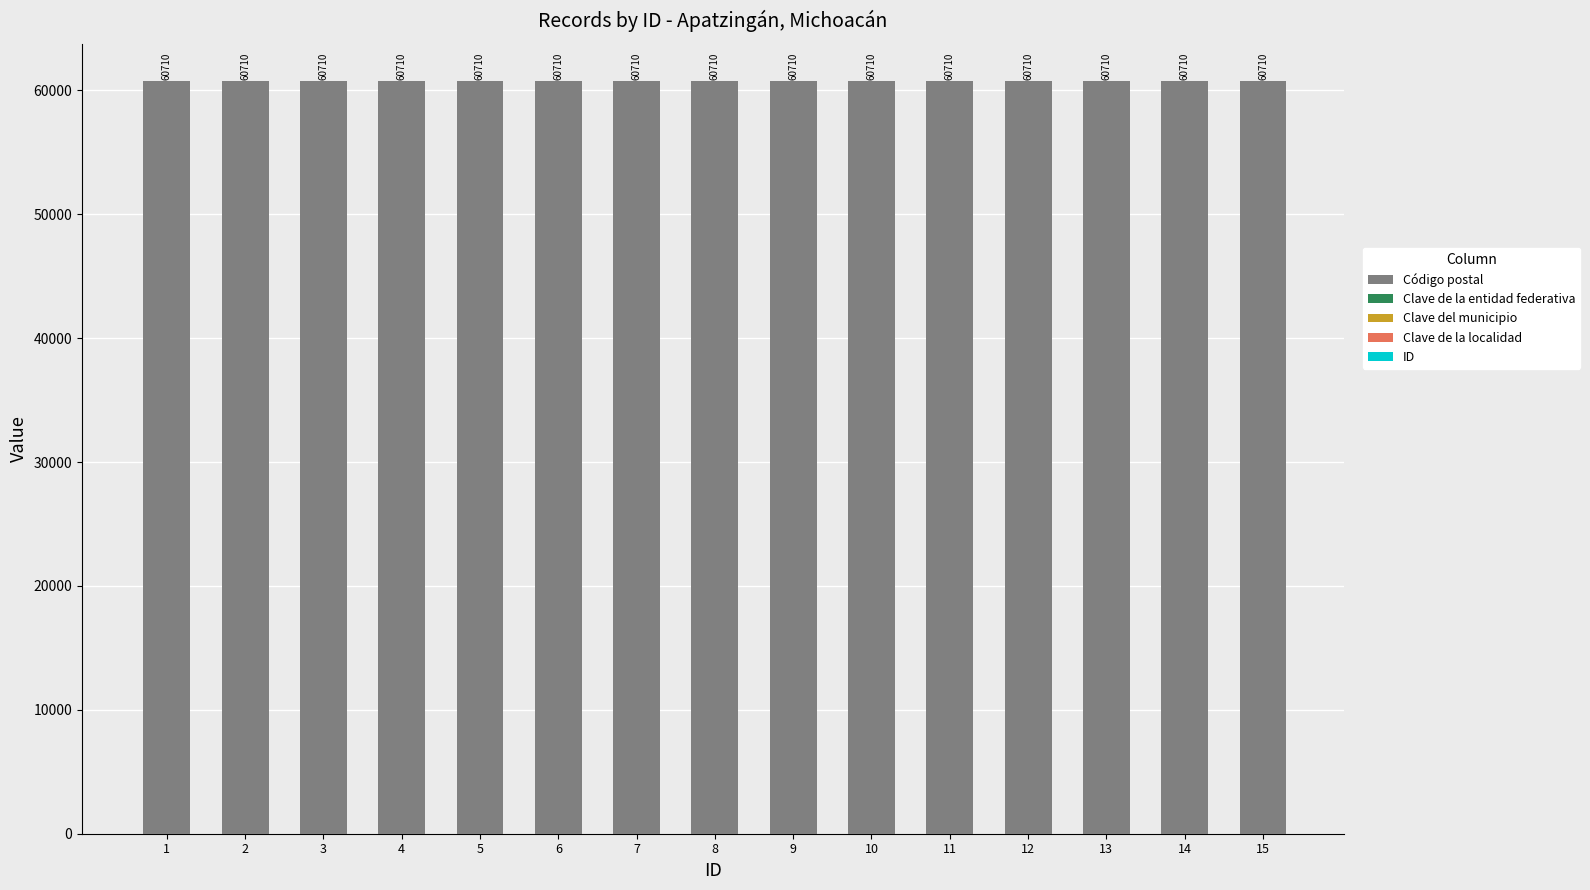

Read the Código postal value at 2.

60710